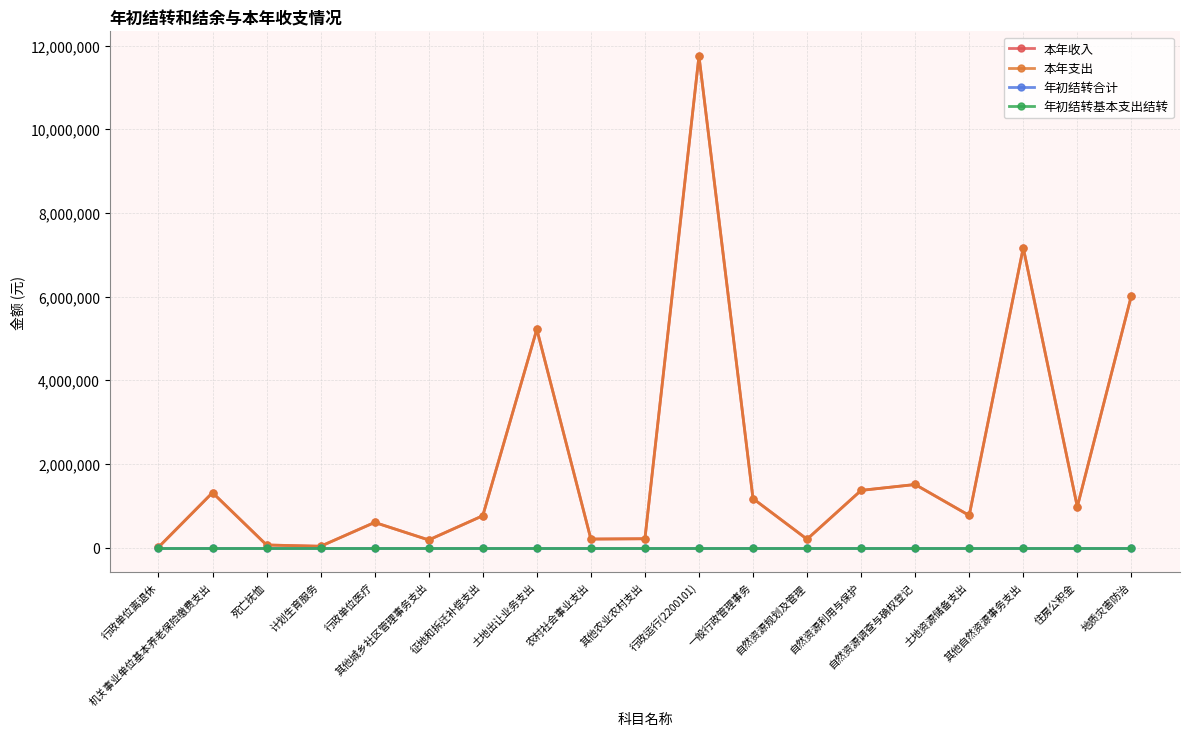

What is the average value of the 本年支出 series?

2079084.5